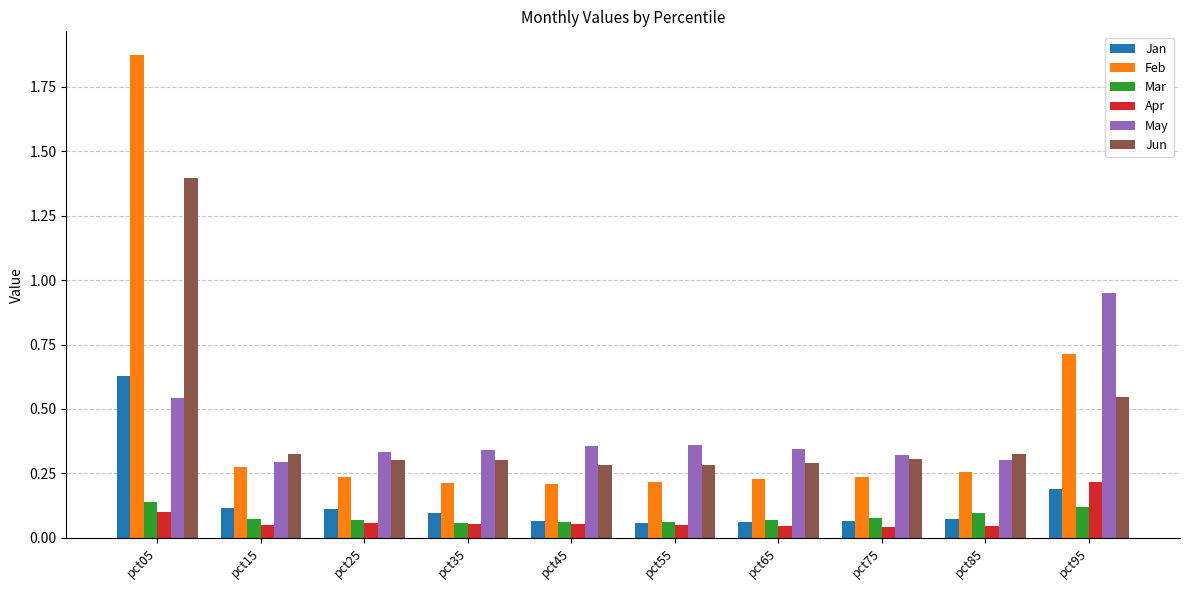

What is the difference between the maximum and minimum values in the May series?

0.7